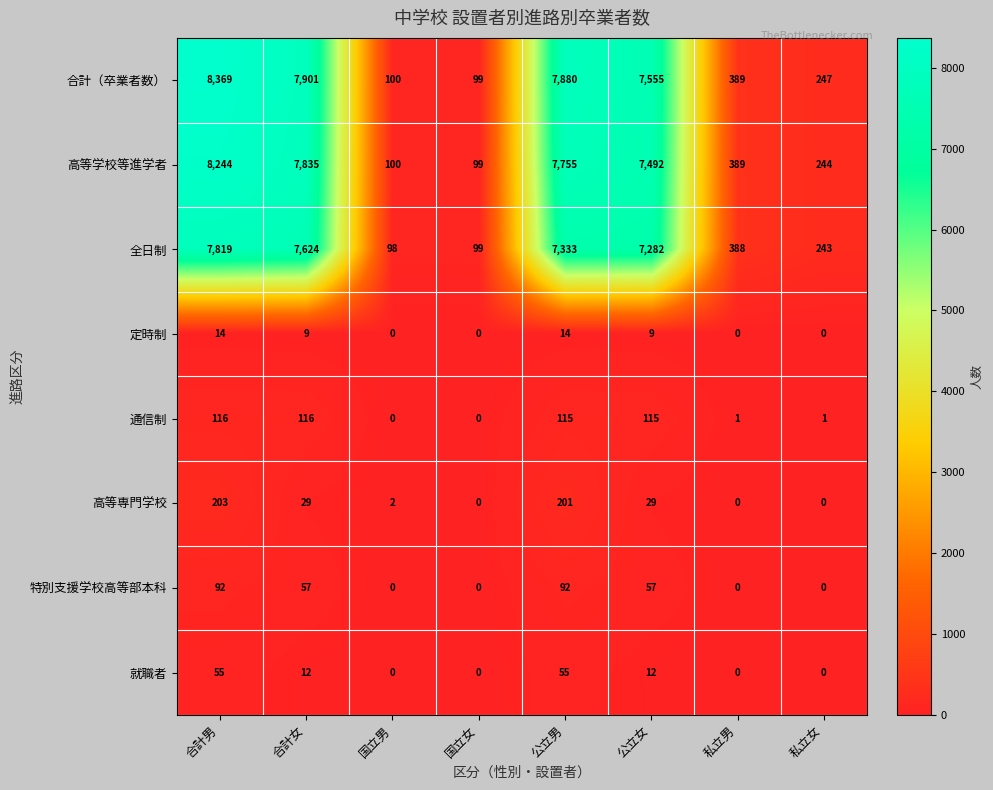

What is the average value of the 特別支援学校高等部本科 series?

37